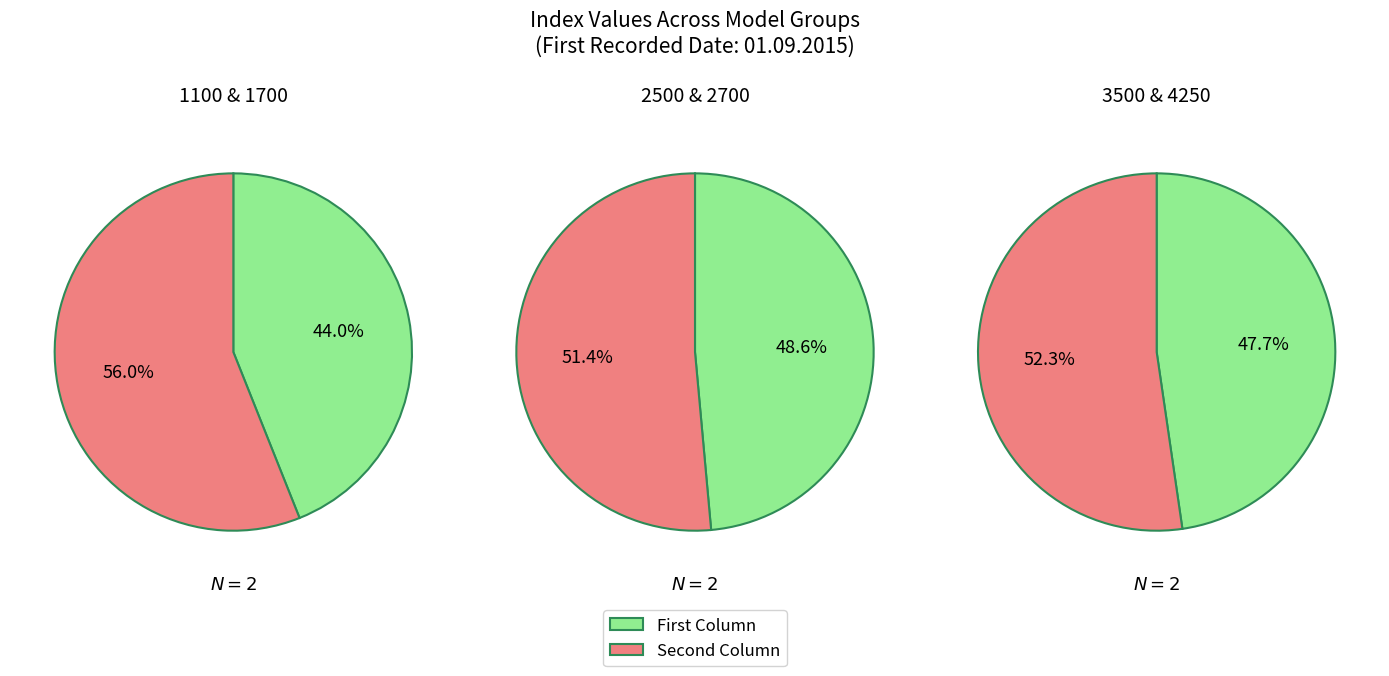

Count the number of slices in the pie.

6